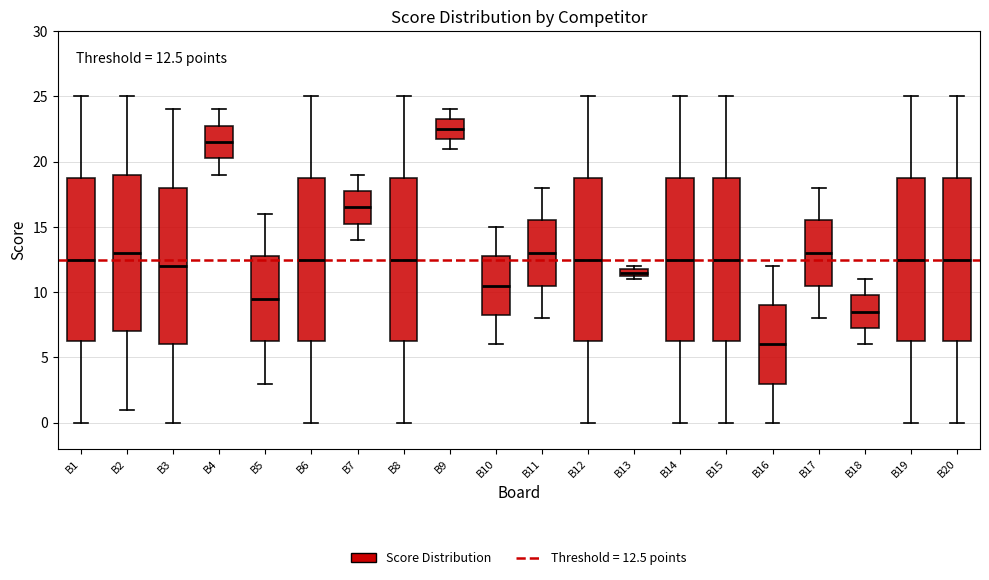

Which box has the highest median line?

B9